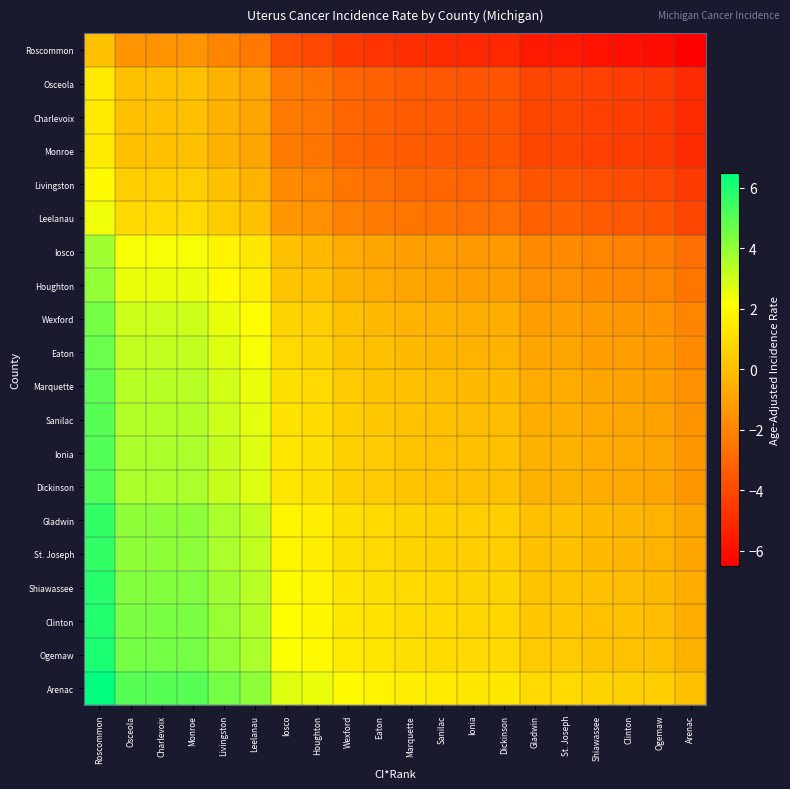

At Charlevoix, list the series in order from smallest to largest.

Roscommon, Osceola, Charlevoix, Monroe, Livingston, Leelanau, Iosco, Houghton, Wexford, Eaton, Marquette, Sanilac, Ionia, Dickinson, Gladwin, St. Joseph, Shiawassee, Clinton, Ogemaw, Arenac